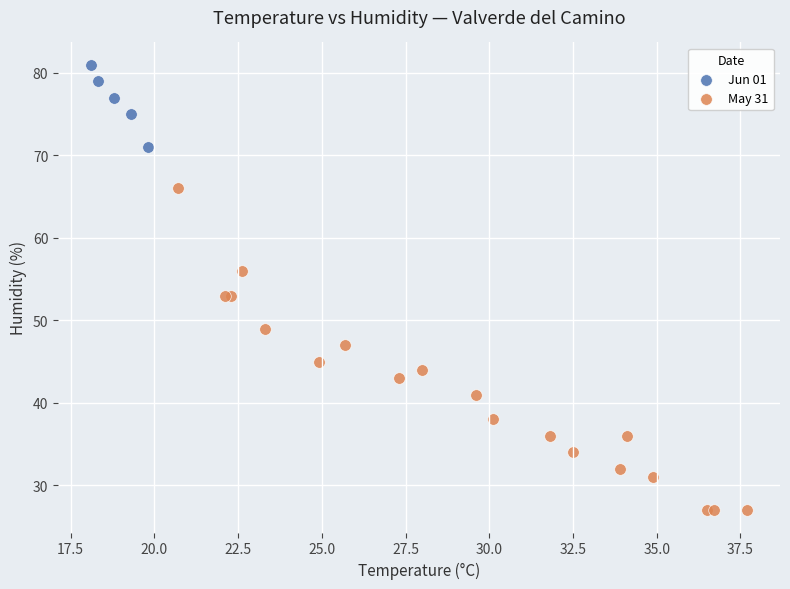

What are all the series names shown in the legend?

Jun 01, May 31